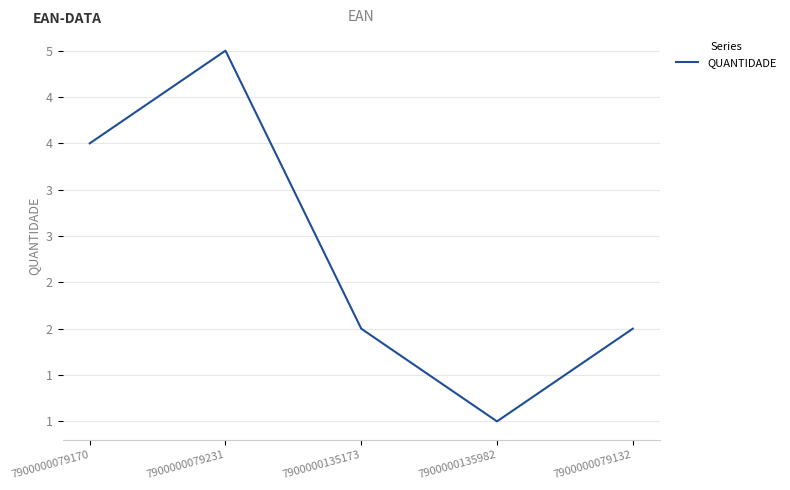

What is the average value?

3